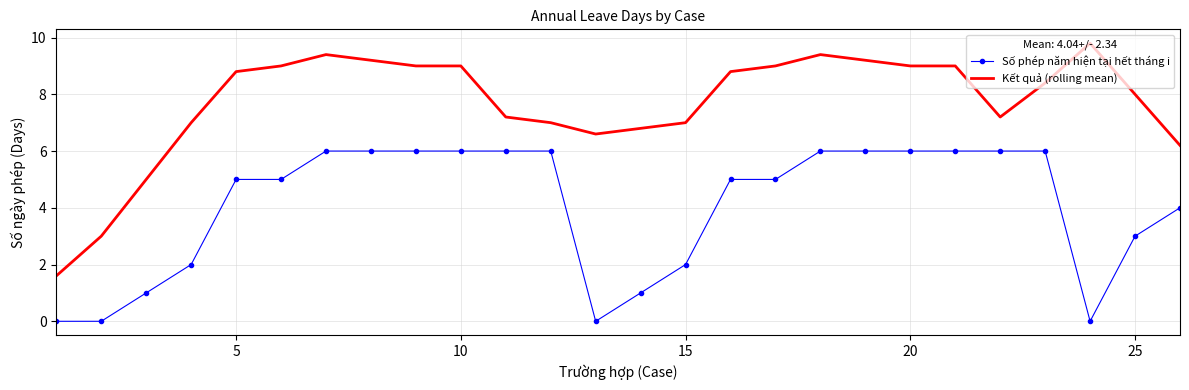

List the series in order of their overall mean, highest first.

Kết quả (rolling mean), Số phép năm hiện tại hết tháng i